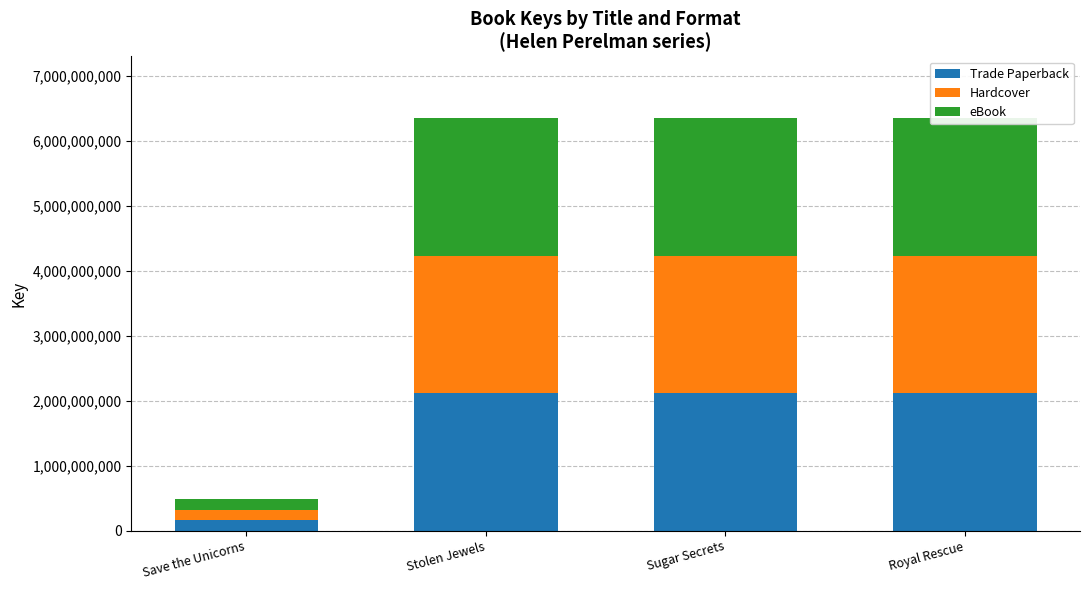

What value does the Trade Paperback series have at Royal Rescue?

2117780057